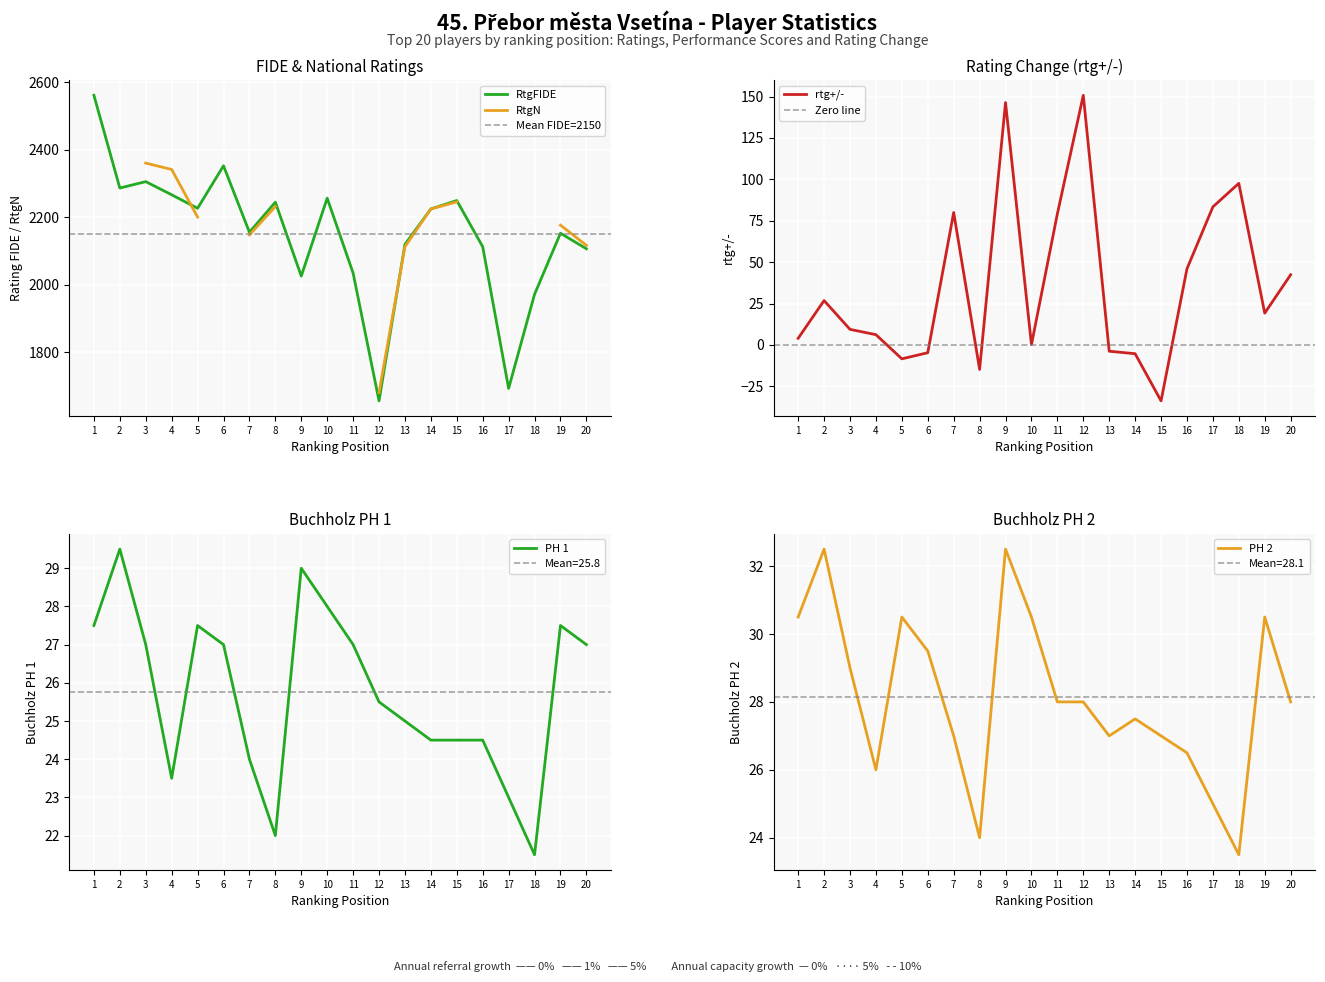

What is the lowest value of the RtgFIDE series?

1656